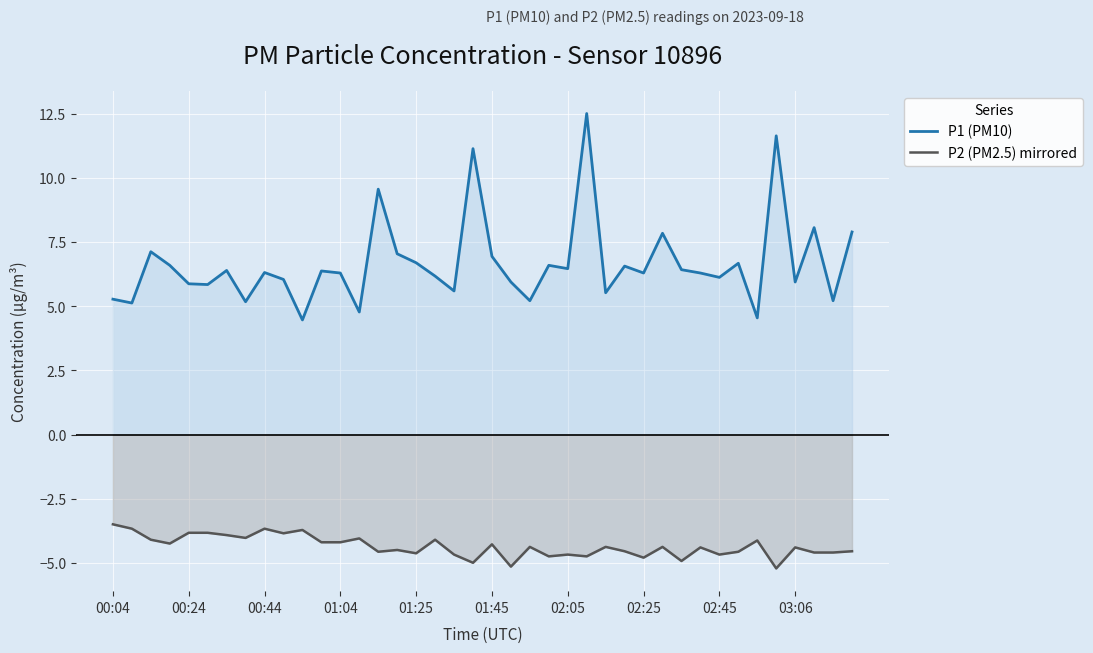

Which series has the largest total across all categories?

P1 (PM10)